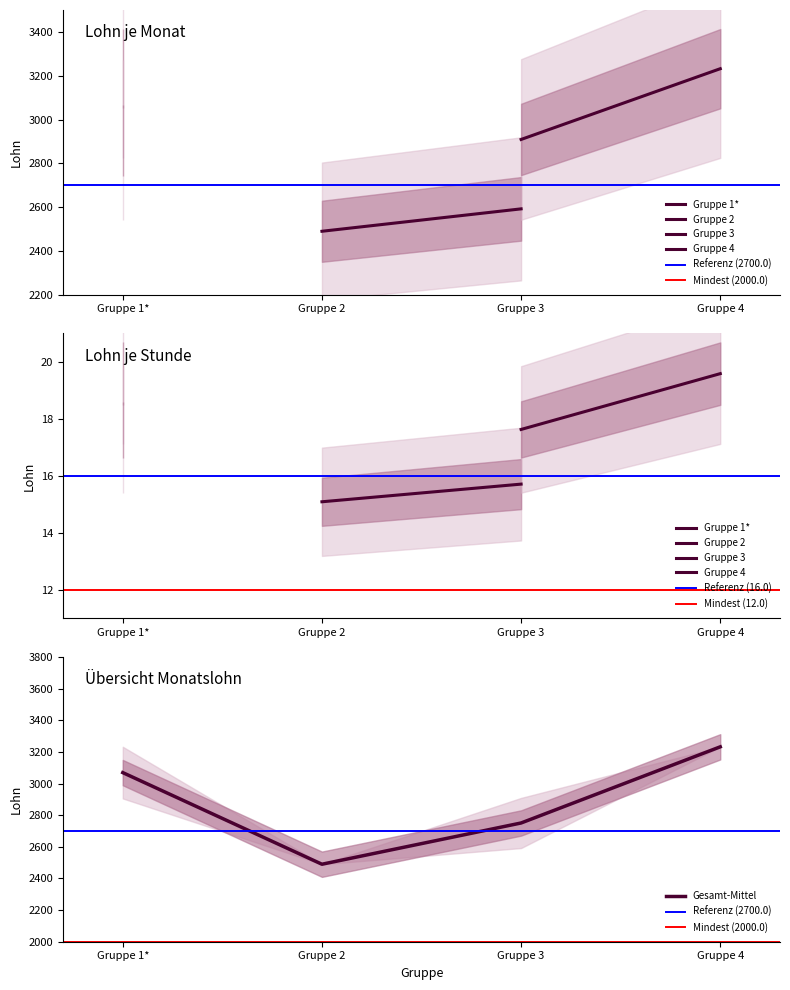

Is it true that Gruppe 1* (Monat) equals 1150.2 at Gruppe 3?

False